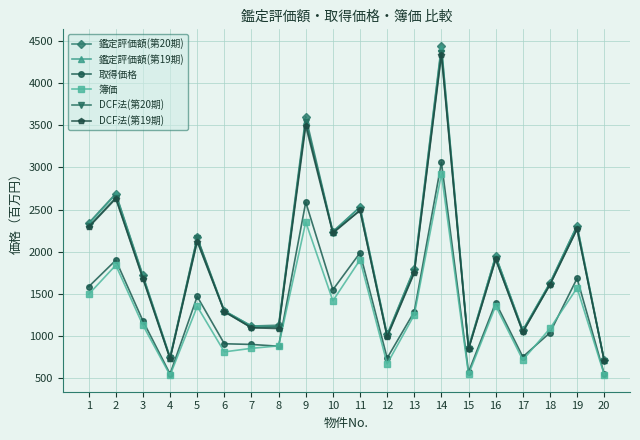

Count the number of data series in this chart.

6